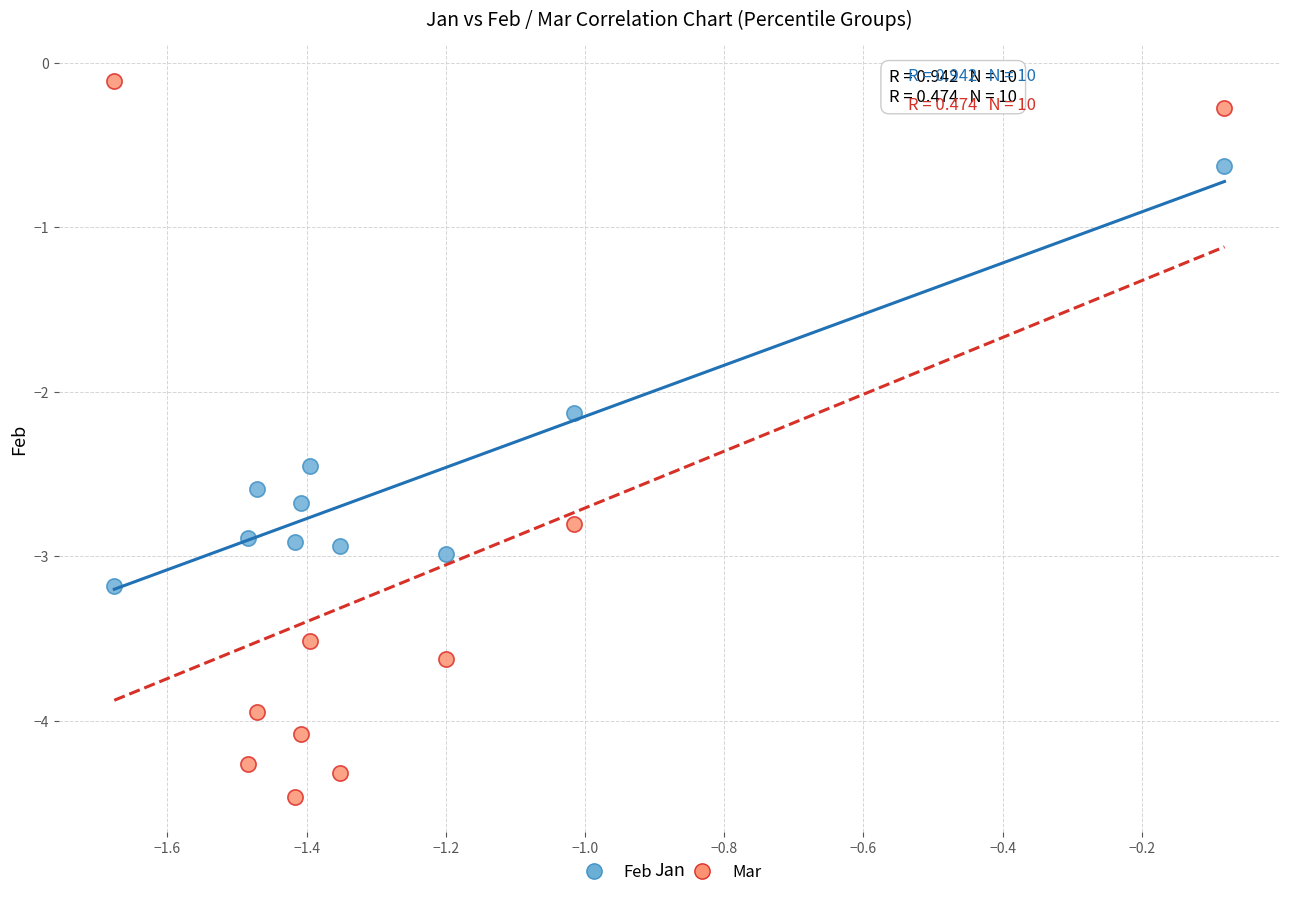

Which series has the widest spread of Y values?

Mar